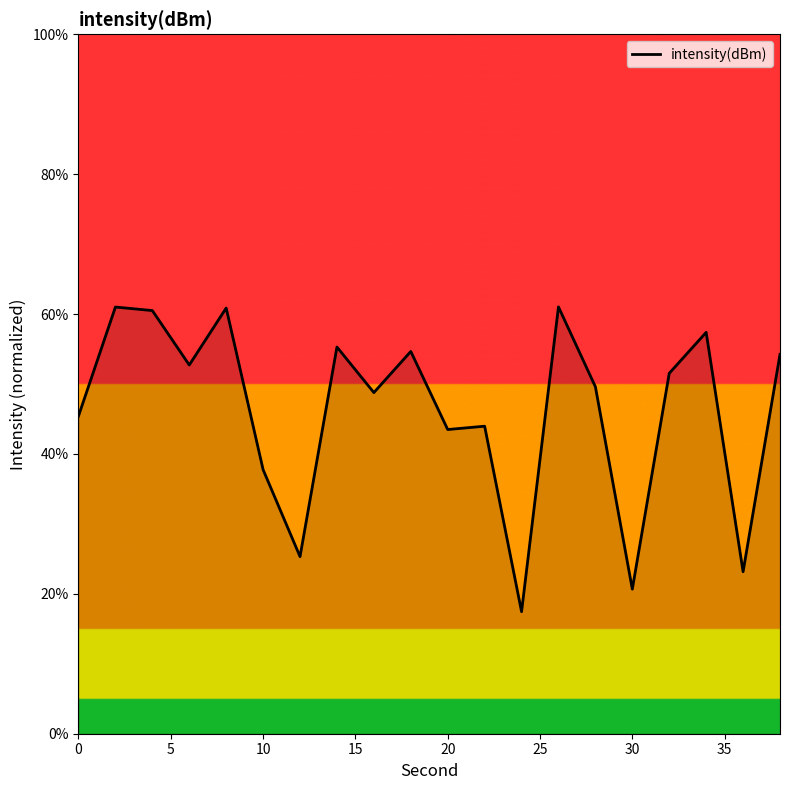

True or false: there are more than 0 points higher than both neighbors.

True